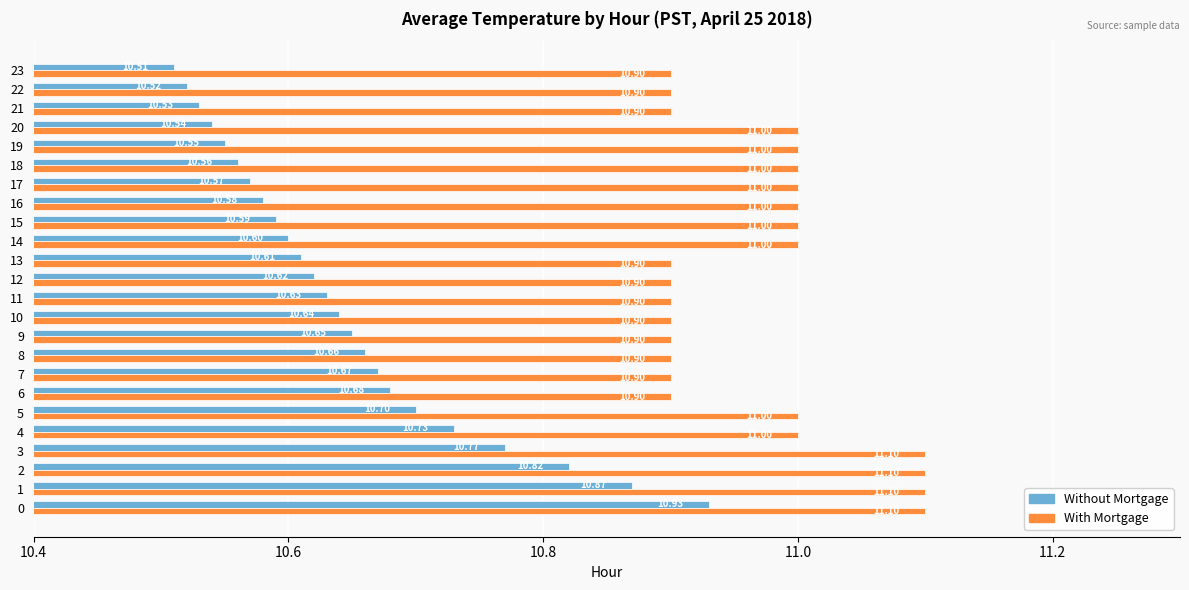

What is the total value across all series at 19?

21.6